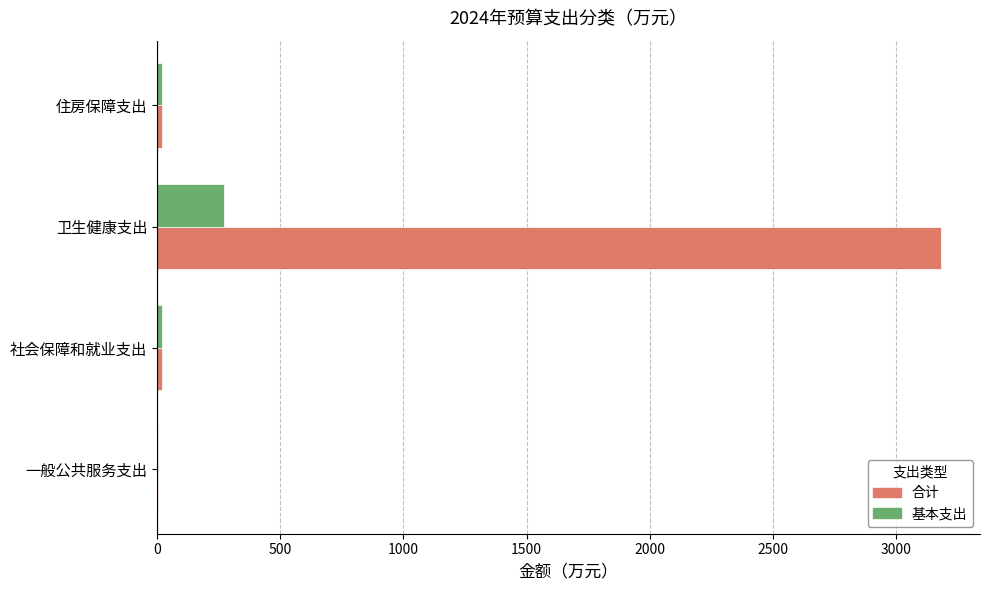

Read the 合计 value at 卫生健康支出.

3180.2